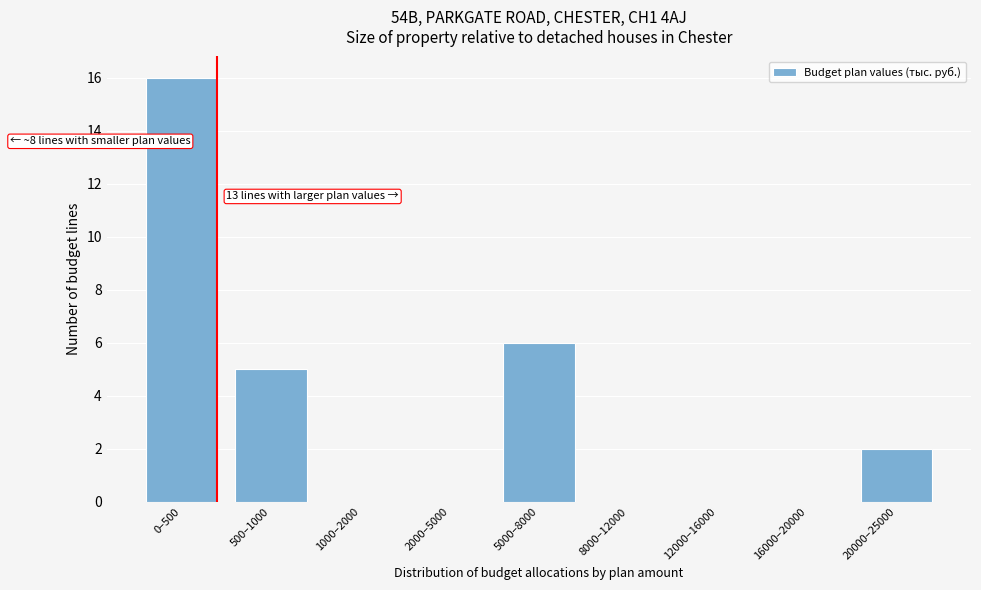

Reading left to right, extract all data points from this chart.

0–500=16	500–1000=5	1000–2000=0	2000–5000=0	5000–8000=6	8000–12000=0	12000–16000=0	16000–20000=0	20000–25000=2